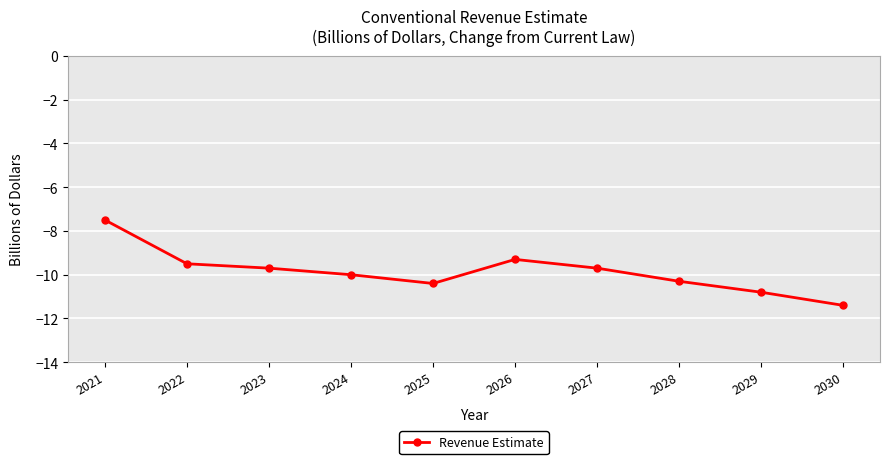

Reading left to right, extract all data points from this chart.

2021=-7.5	2022=-9.5	2023=-9.7	2024=-10.0	2025=-10.4	2026=-9.3	2027=-9.7	2028=-10.3	2029=-10.8	2030=-11.4